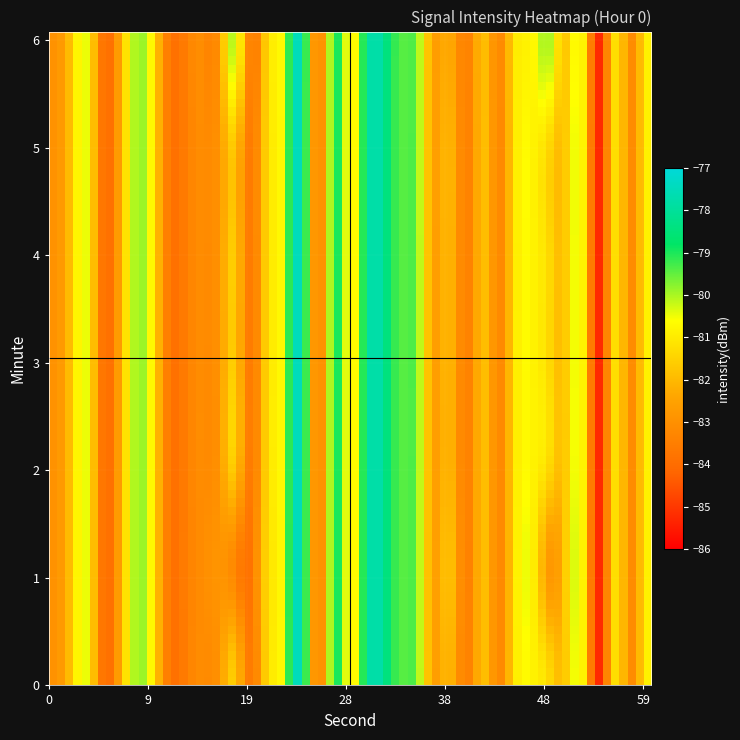

Which series has the largest total across all categories?

1